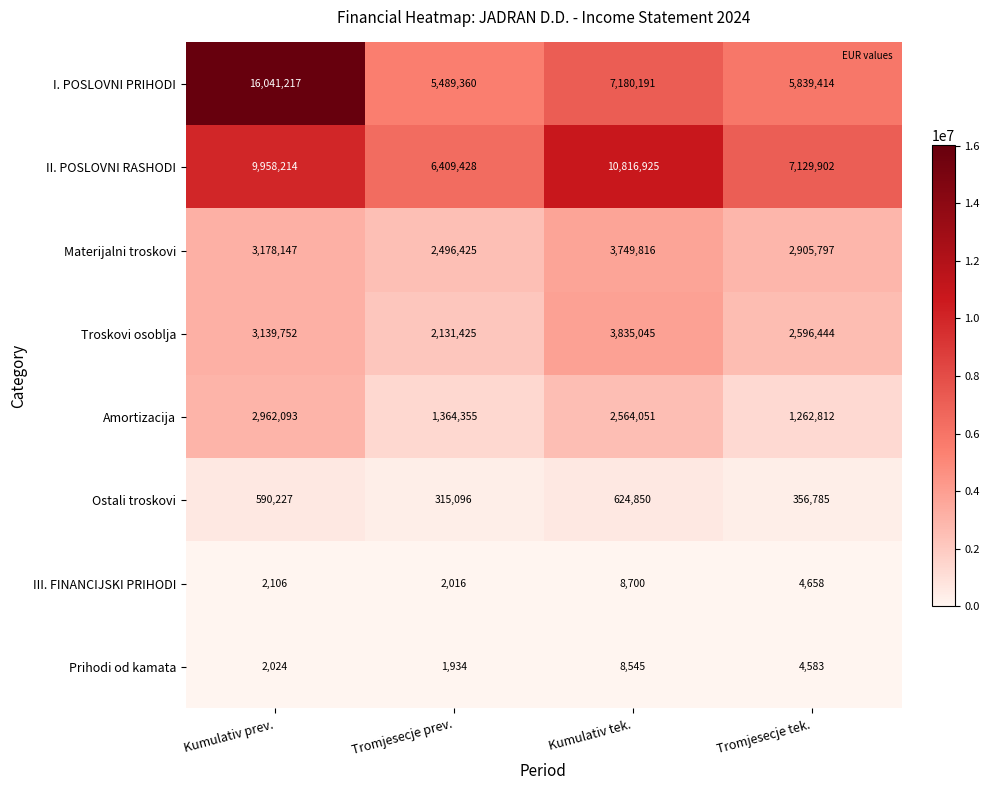

Which series has the widest spread of values?

I. POSLOVNI PRIHODI